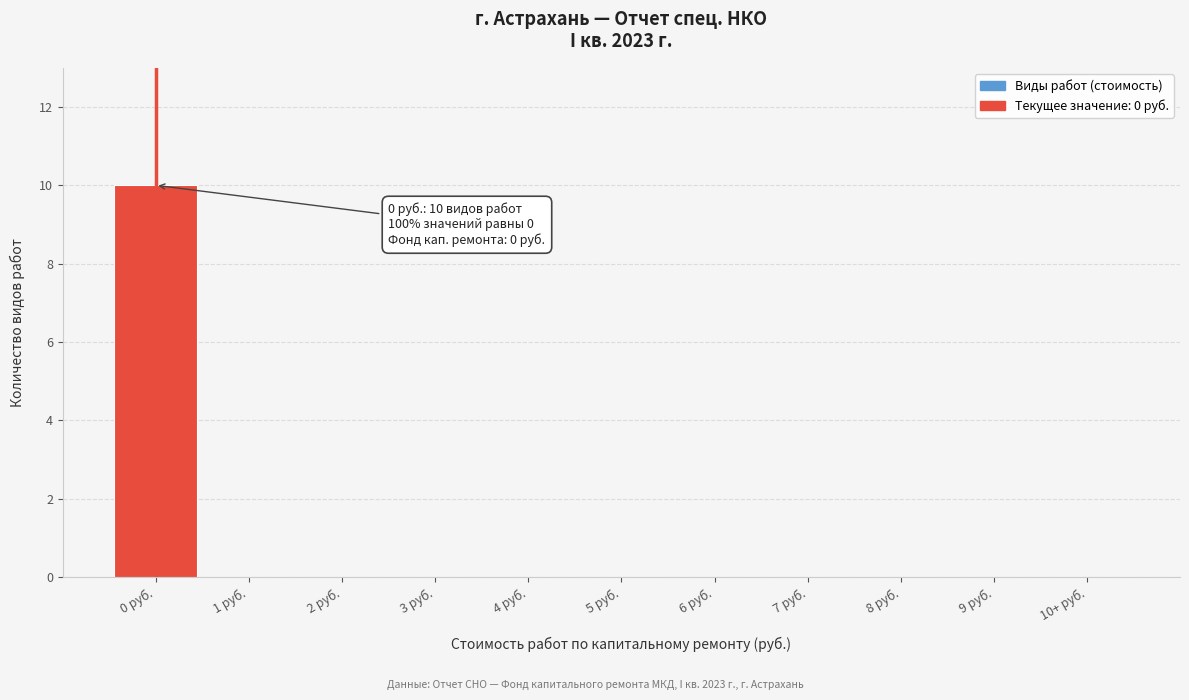

Reading left to right, extract all data points from this chart.

0 руб.=10	1 руб.=0	2 руб.=0	3 руб.=0	4 руб.=0	5 руб.=0	6 руб.=0	7 руб.=0	8 руб.=0	9 руб.=0	10+ руб.=0